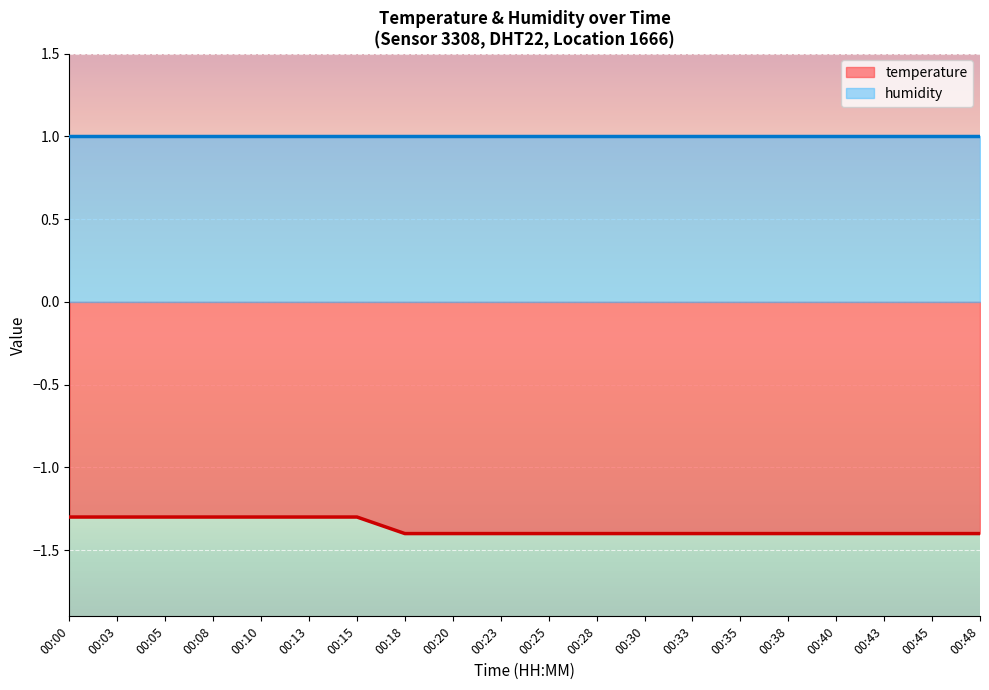

What is the smallest value displayed?

-1.4